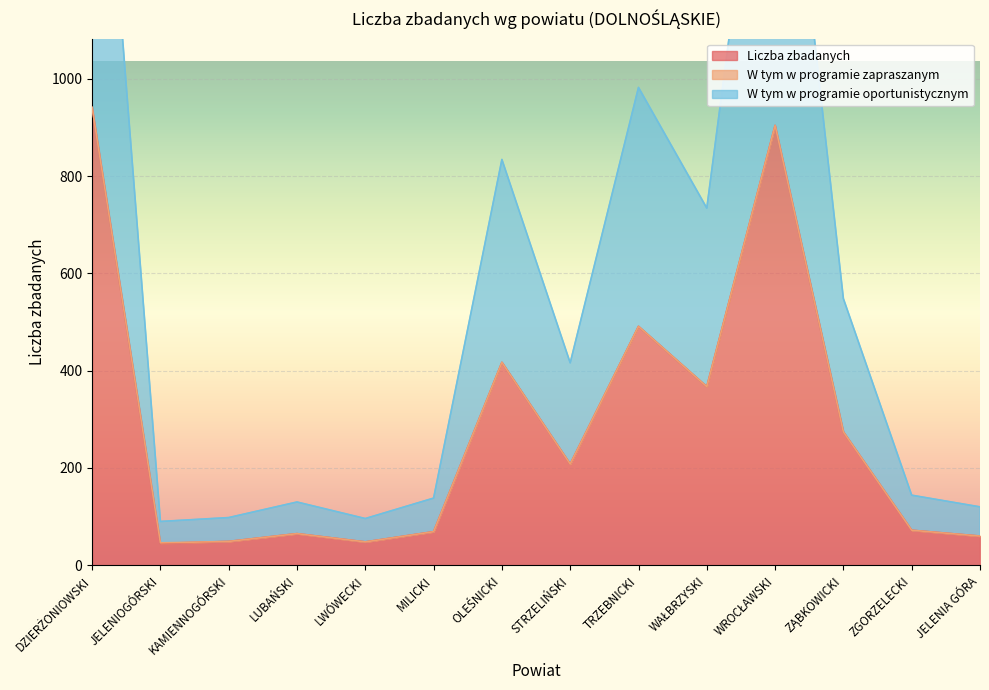

What is the difference between the second highest and second lowest values in the Liczba zbadanych series?

856